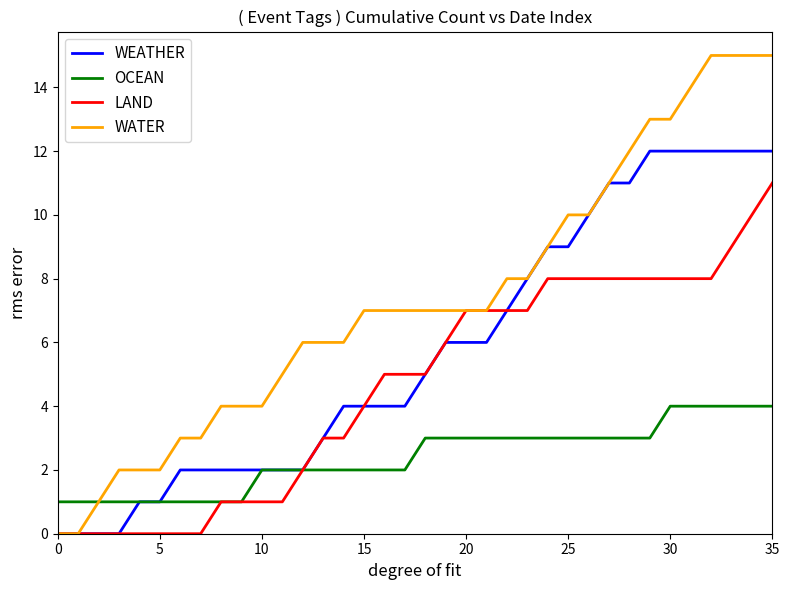

Which series has the widest spread of values?

WATER